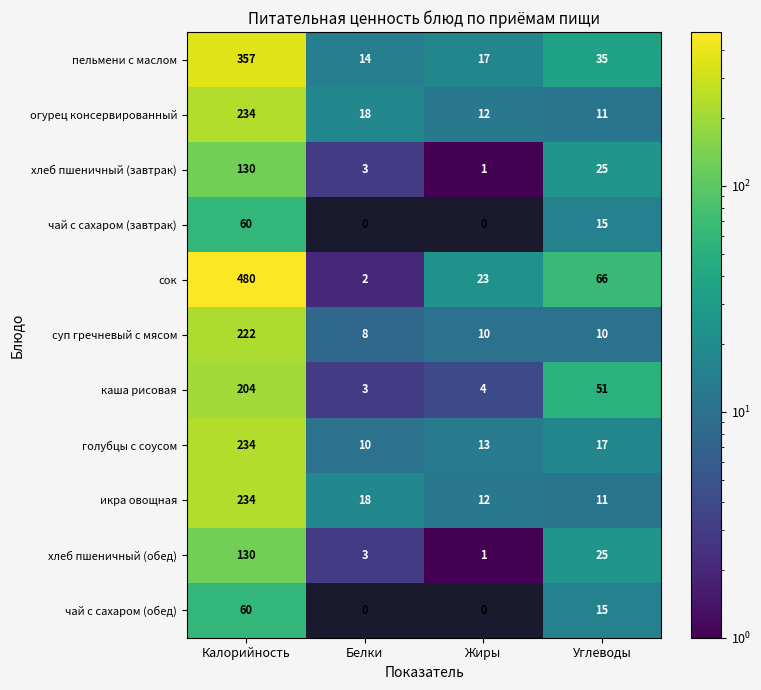

The value of чай с сахаром (обед) at Жиры is -18. True or false?

False